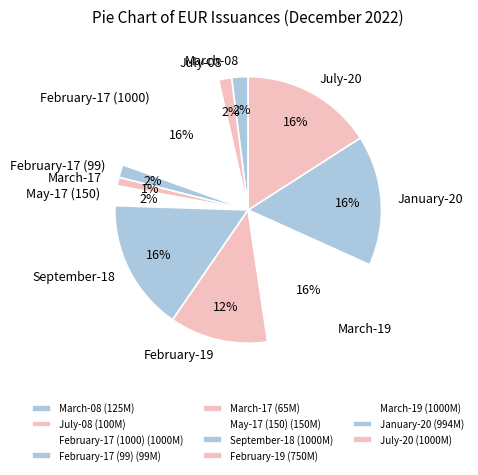

Which slice is the smallest?

March-17